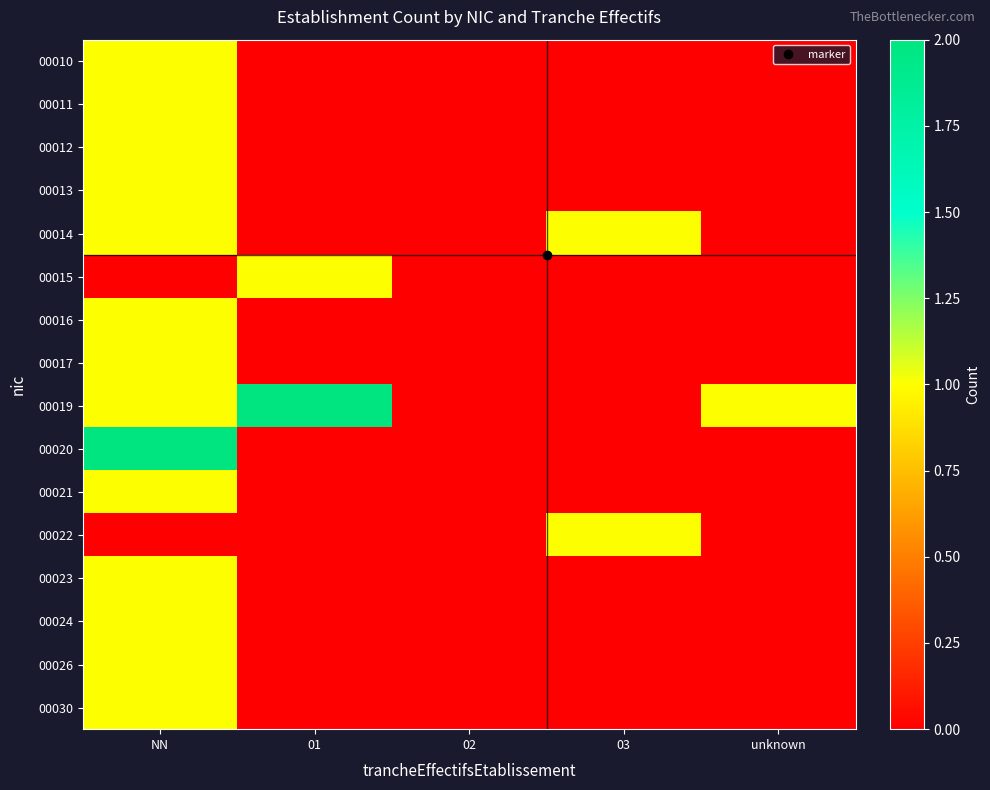

Reading right to left, transcribe all the data shown in this chart.

00010: unknown=0	03=0	02=0	01=0	NN=1
00011: unknown=0	03=0	02=0	01=0	NN=1
00012: unknown=0	03=0	02=0	01=0	NN=1
00013: unknown=0	03=0	02=0	01=0	NN=1
00014: unknown=0	03=1	02=0	01=0	NN=1
00015: unknown=0	03=0	02=0	01=1	NN=0
00016: unknown=0	03=0	02=0	01=0	NN=1
00017: unknown=0	03=0	02=0	01=0	NN=1
00019: unknown=1	03=0	02=0	01=2	NN=1
00020: unknown=0	03=0	02=0	01=0	NN=2
00021: unknown=0	03=0	02=0	01=0	NN=1
00022: unknown=0	03=1	02=0	01=0	NN=0
00023: unknown=0	03=0	02=0	01=0	NN=1
00024: unknown=0	03=0	02=0	01=0	NN=1
00026: unknown=0	03=0	02=0	01=0	NN=1
00030: unknown=0	03=0	02=0	01=0	NN=1